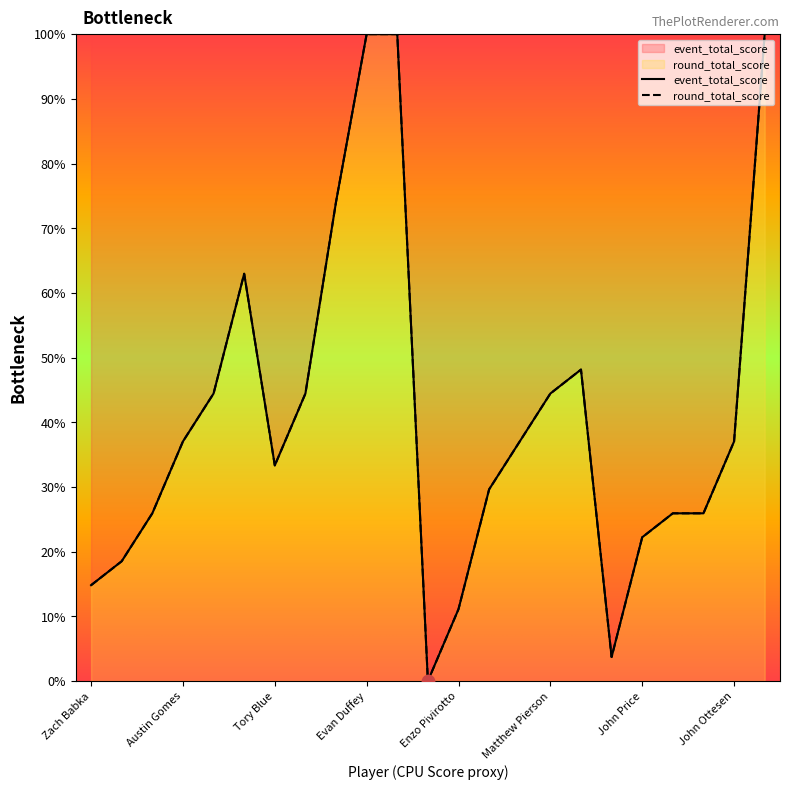

What are all the series names shown in the legend?

event_total_score, round_total_score